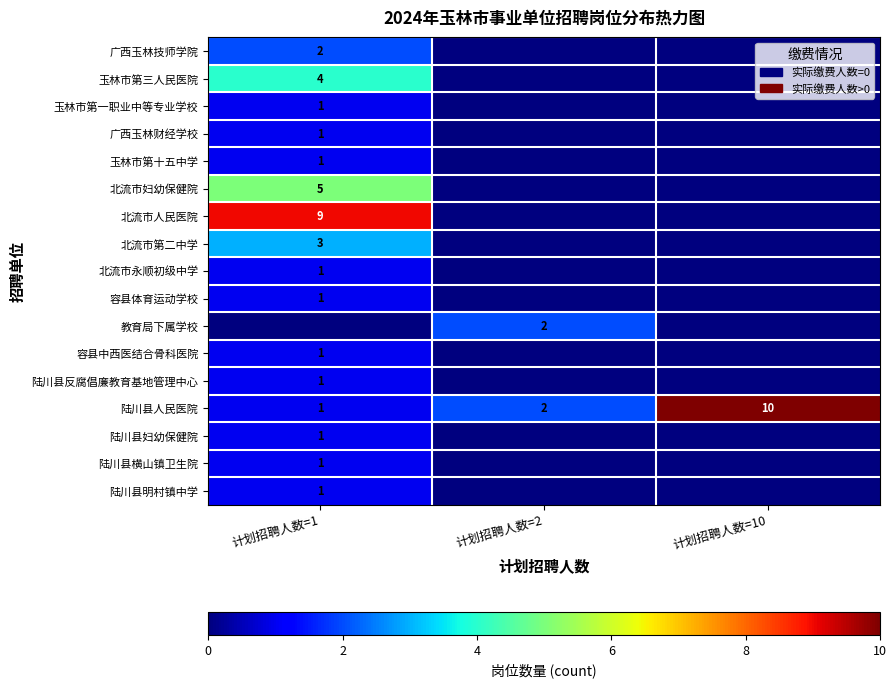

What is the difference between the highest and lowest values at 计划招聘人数=1?

9